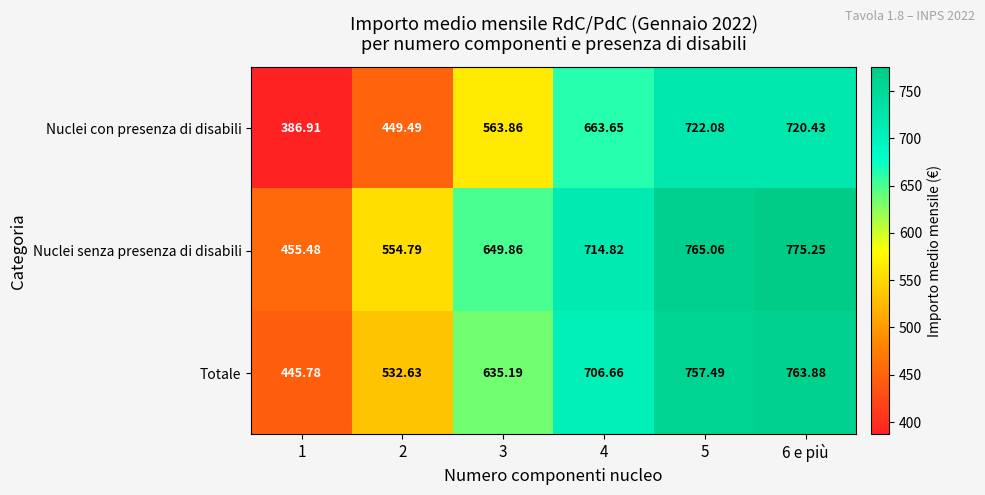

Which series has the largest total across all categories?

Nuclei senza presenza di disabili